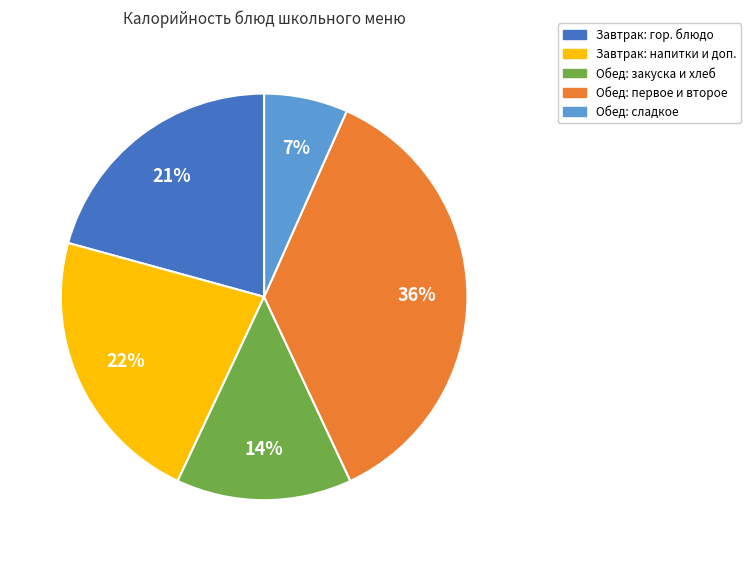

To the nearest percent, what is the average slice percentage?

20%